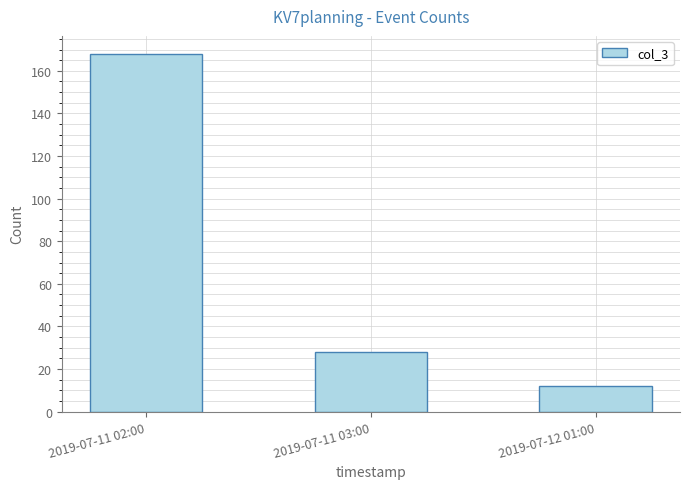

Reading left to right, extract all data points from this chart.

2019-07-11 02:00=168	2019-07-11 03:00=28	2019-07-12 01:00=12